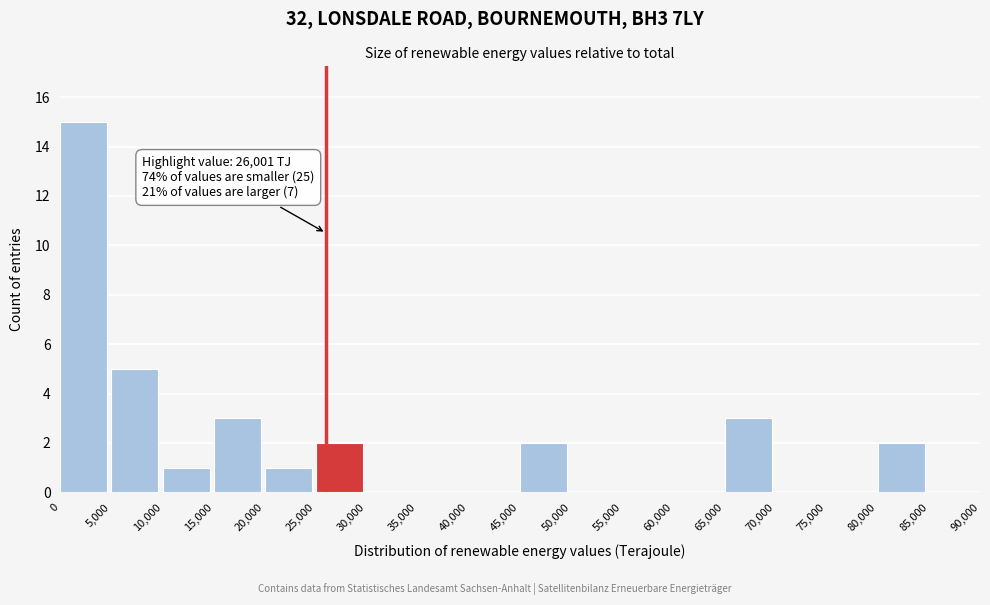

Over which range of the x-axis is the bar tallest?

0 to 5,000